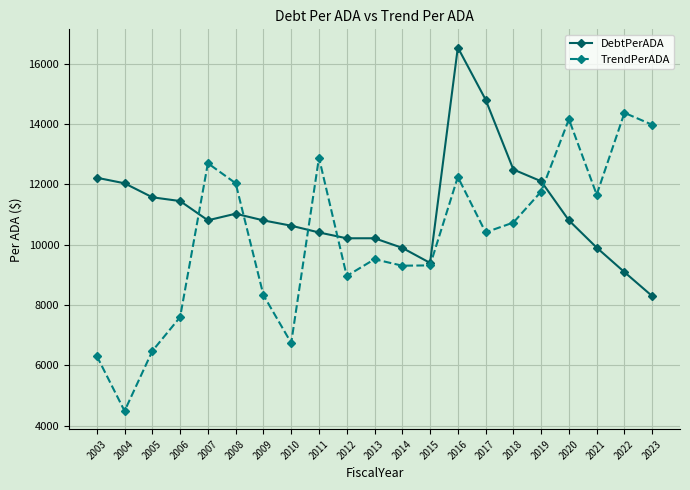

What is the spread (max minus min) of values at 2021?

1756.7